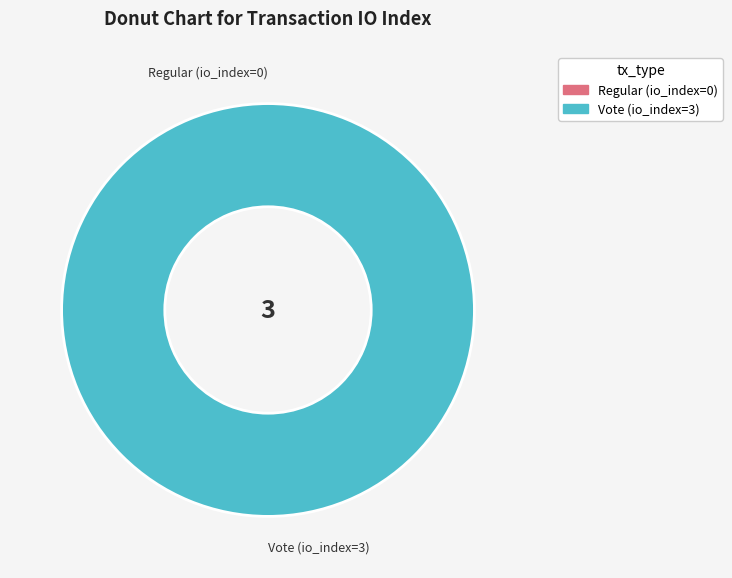

True or false: Vote (io_index=3) accounts for 99% of the total.

False